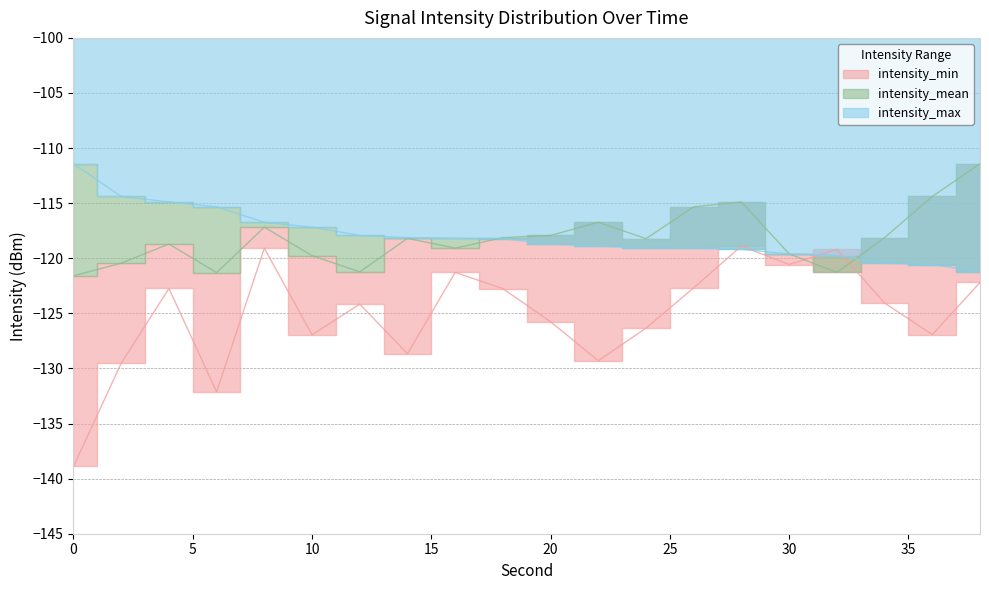

How many lines are shown in the chart?

3